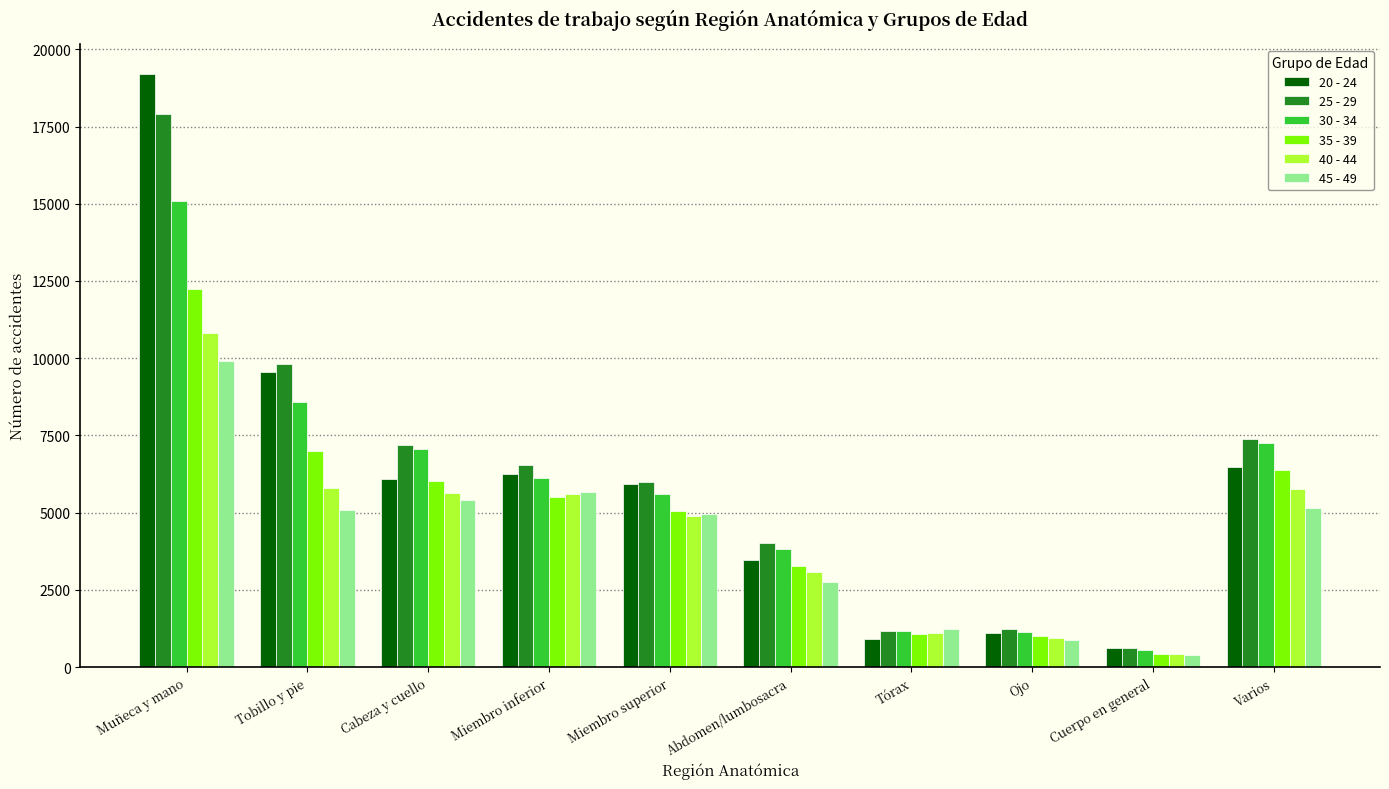

What is the difference between the highest and lowest values at Ojo?

343